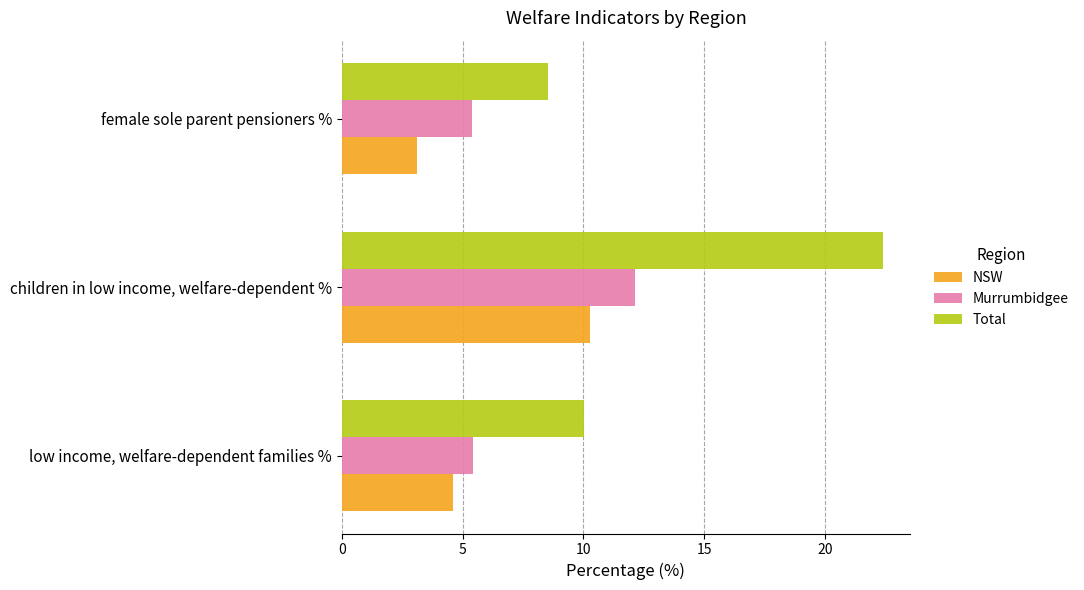

At which label does NSW reach its peak?

children in low income, welfare-dependent %